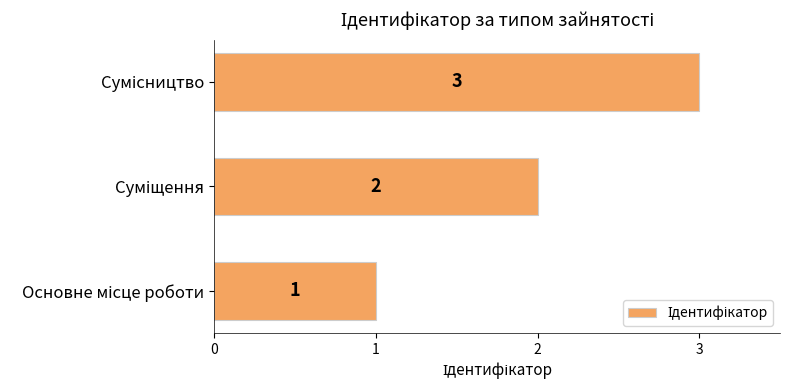

What is the maximum value shown in the chart?

3